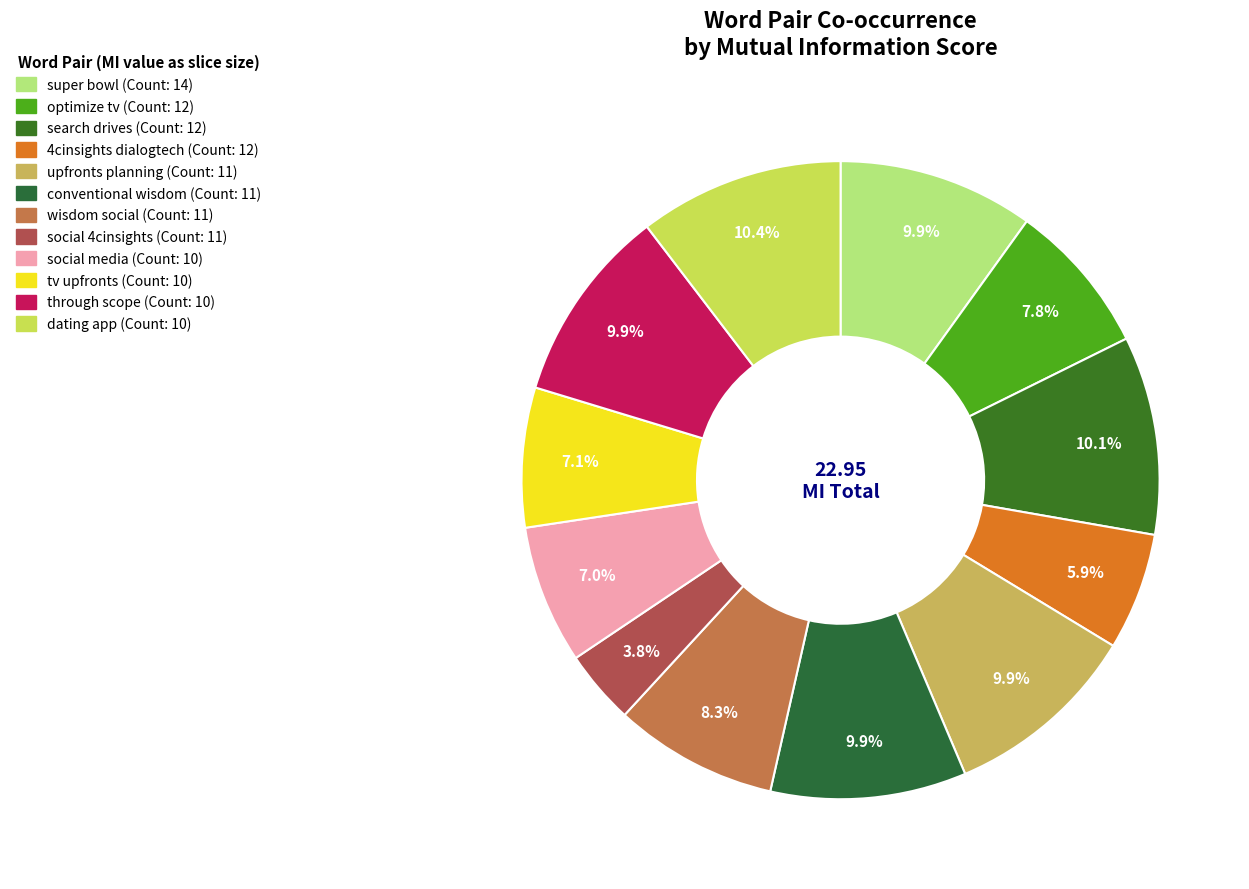

What percentage is the conventional wisdom slice, to the nearest percent?

10%